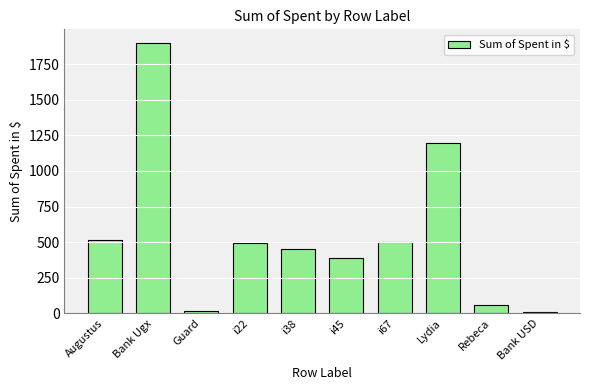

What is the change in value from i22 to Bank USD?

-489.4